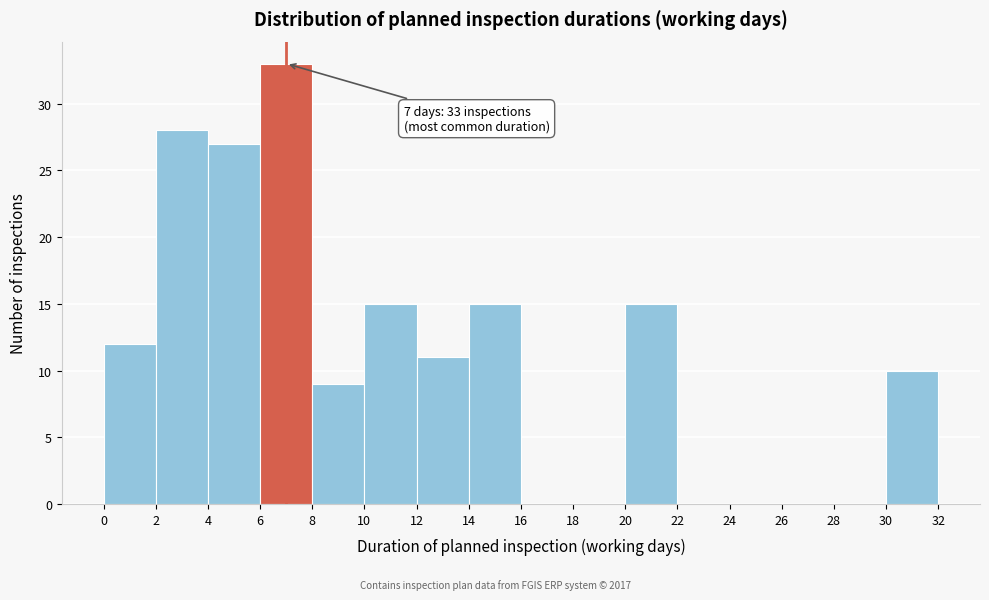

Which range on the x-axis has the tallest bar?

6 to 8